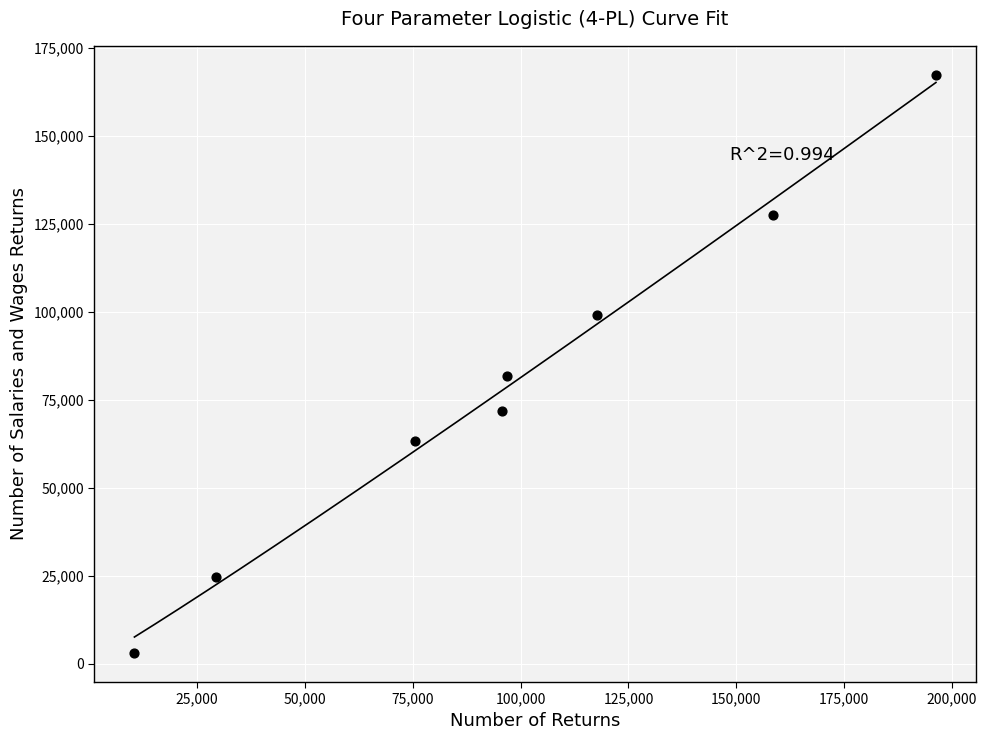

What Y value in the scatter plot is closest to 85130?

81770